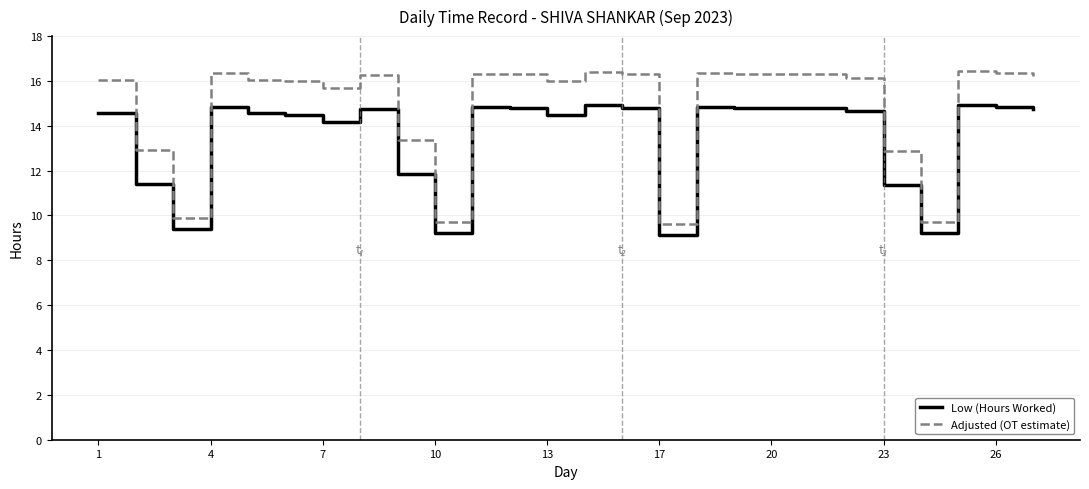

Which series has the widest spread of values?

Adjusted (OT estimate)